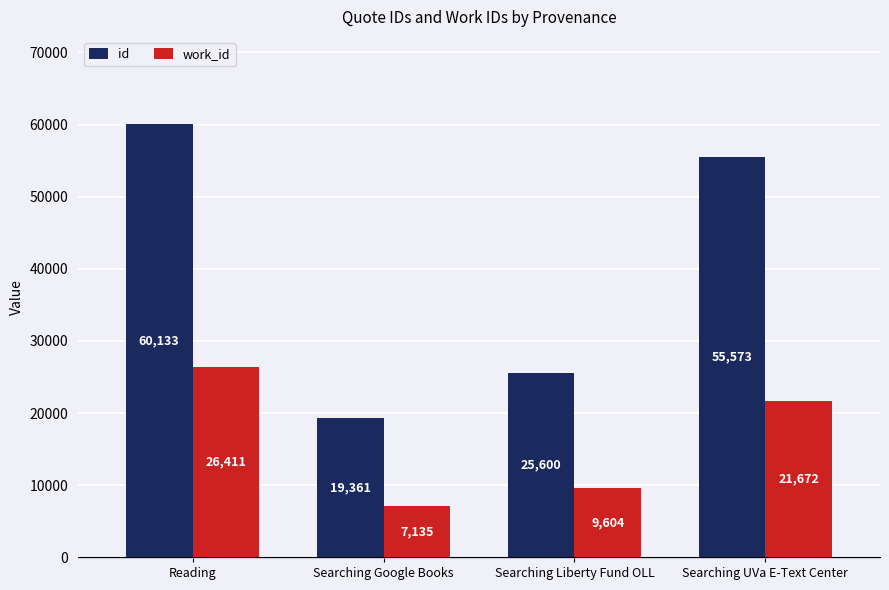

What is the difference between the highest and lowest values at Searching Google Books?

12226